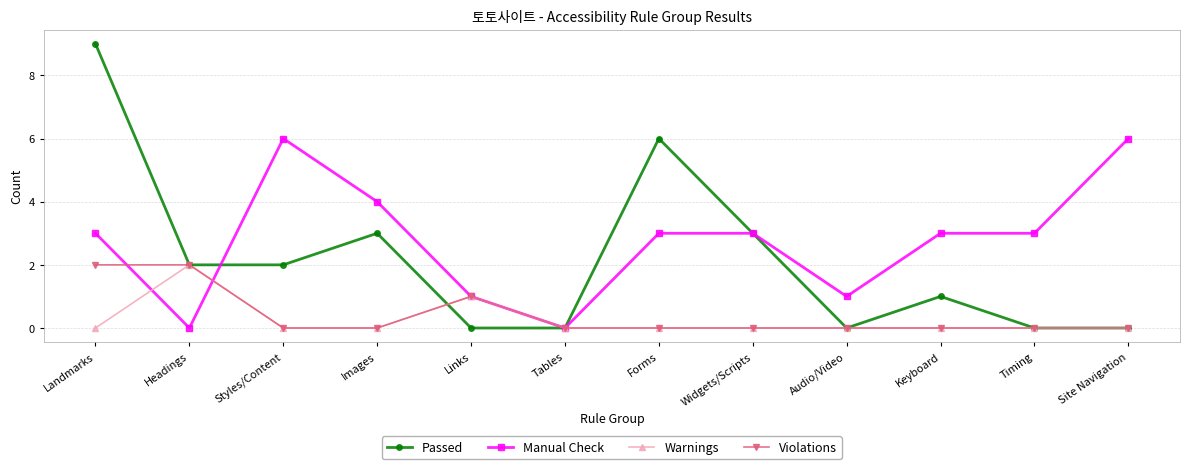

After their last crossing, which series has the higher values: Passed or Manual Check?

Manual Check